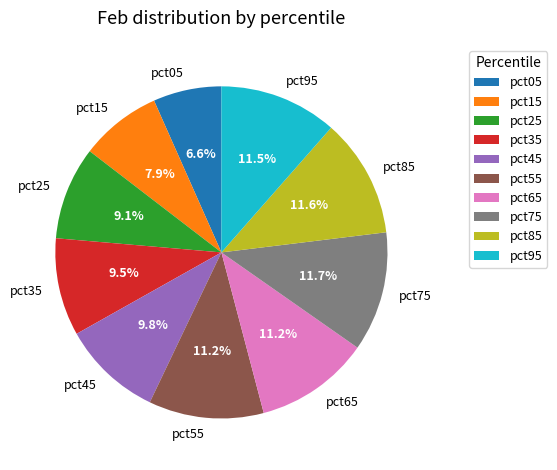

What is the smallest slice in the pie chart?

pct05